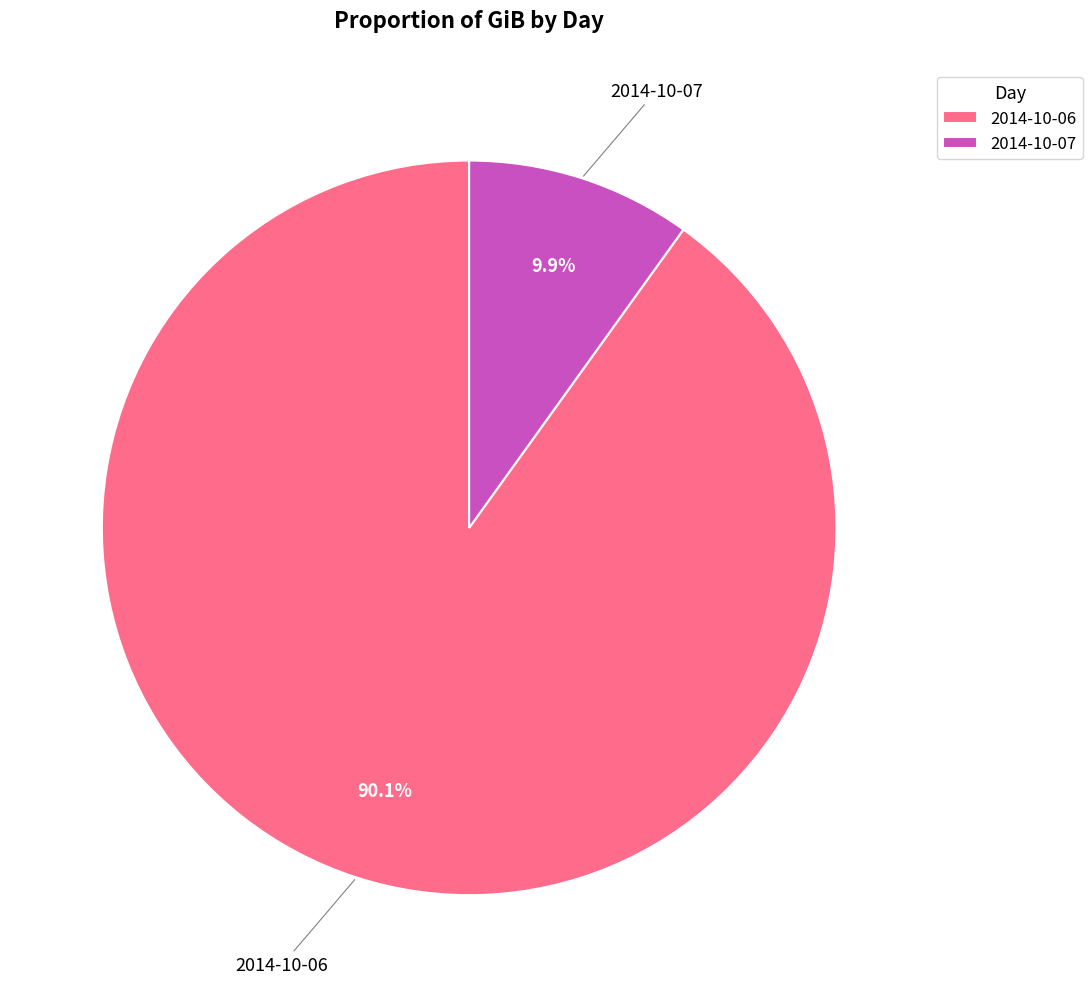

What portion of the pie excludes 2014-10-06?

9.9%